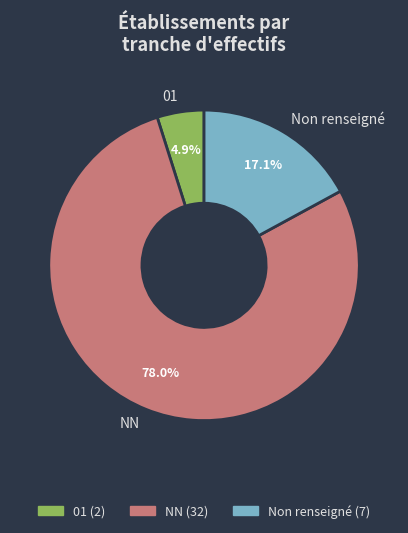

What portion of the pie excludes 01?

95.1%